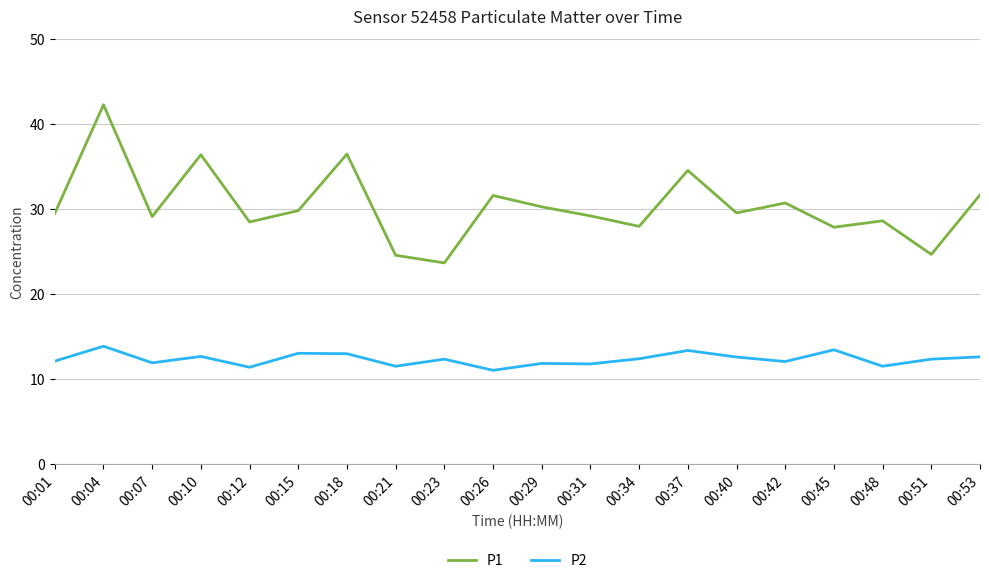

True or false: P1 and P2 intersect in this chart.

False